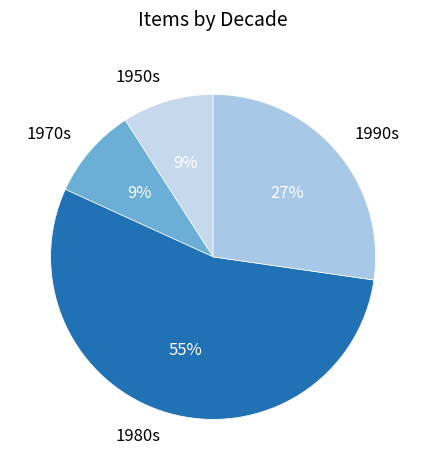

Is the sum of 1980s and 1970s greater than half?

Yes